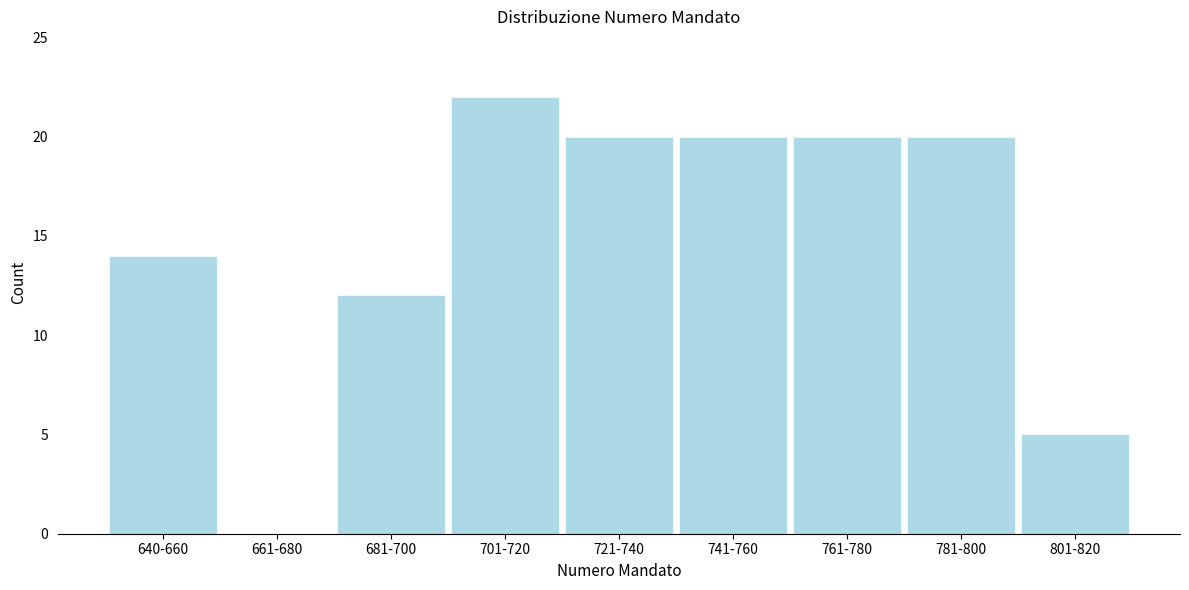

Reading left to right, extract all data points from this chart.

640-660=14	661-680=0	681-700=12	701-720=22	721-740=20	741-760=20	761-780=20	781-800=20	801-820=5